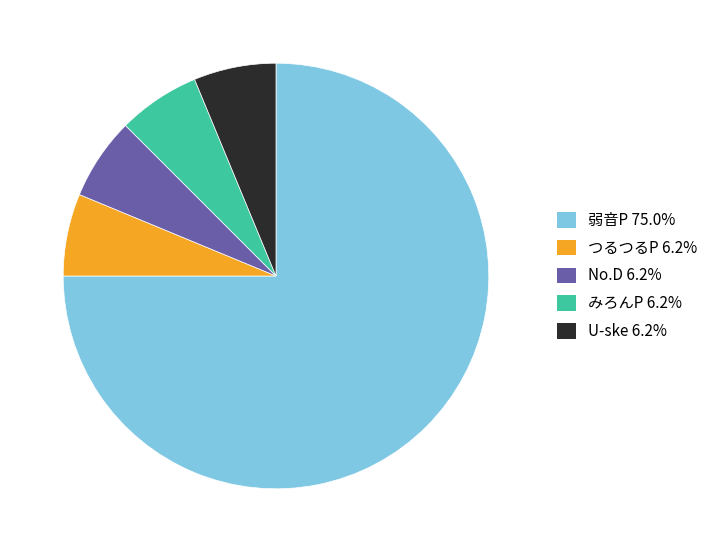

Is the sum of No.D and みろんP greater than half?

No